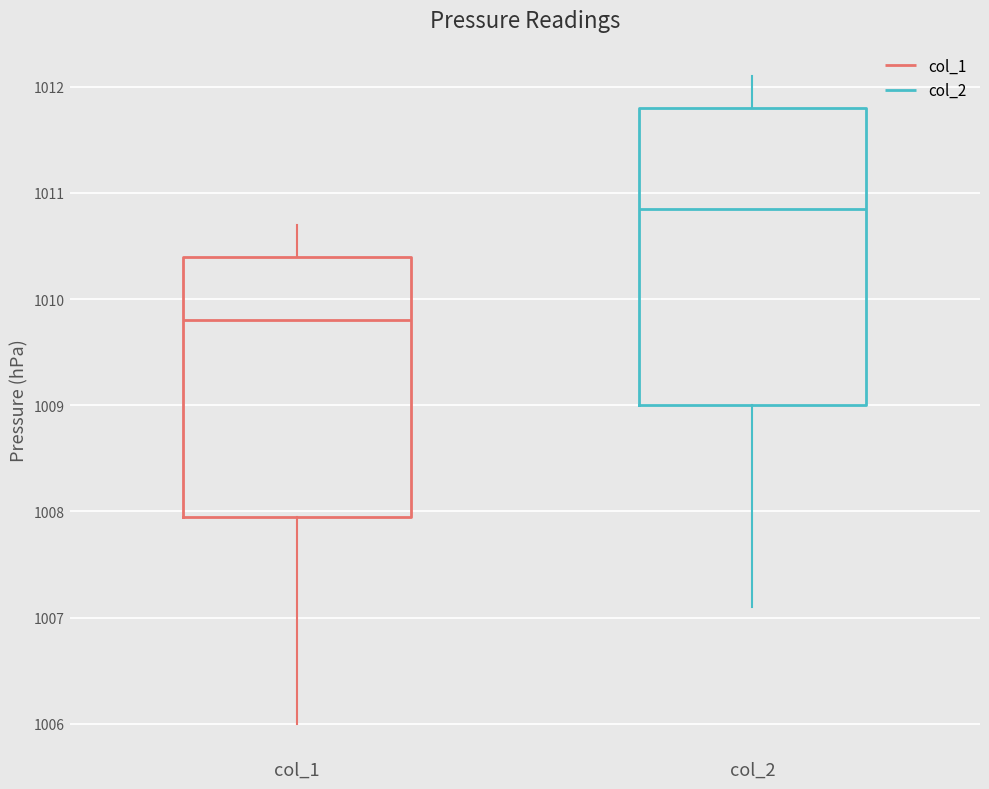

Which box is the tallest, from its lower edge to its upper edge?

col_2